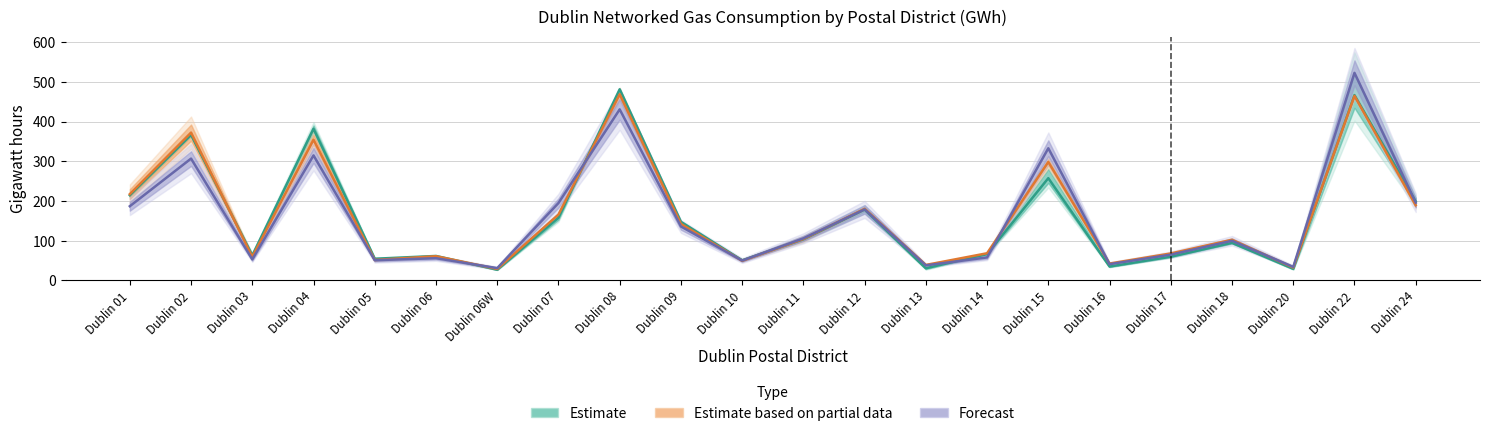

How many lines are shown in the chart?

3